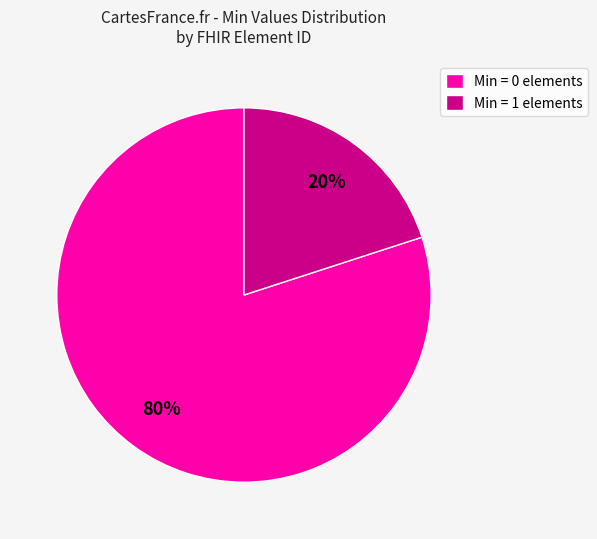

How many segments does this pie chart have?

2